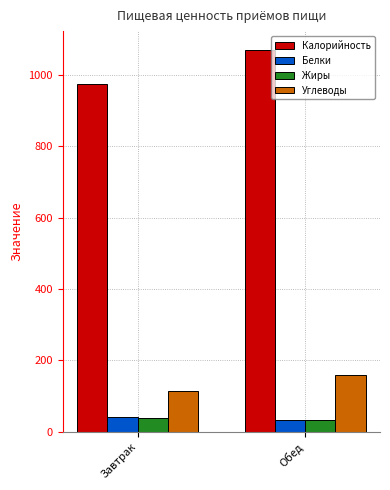

Read the Калорийность value at Обед.

1069.3